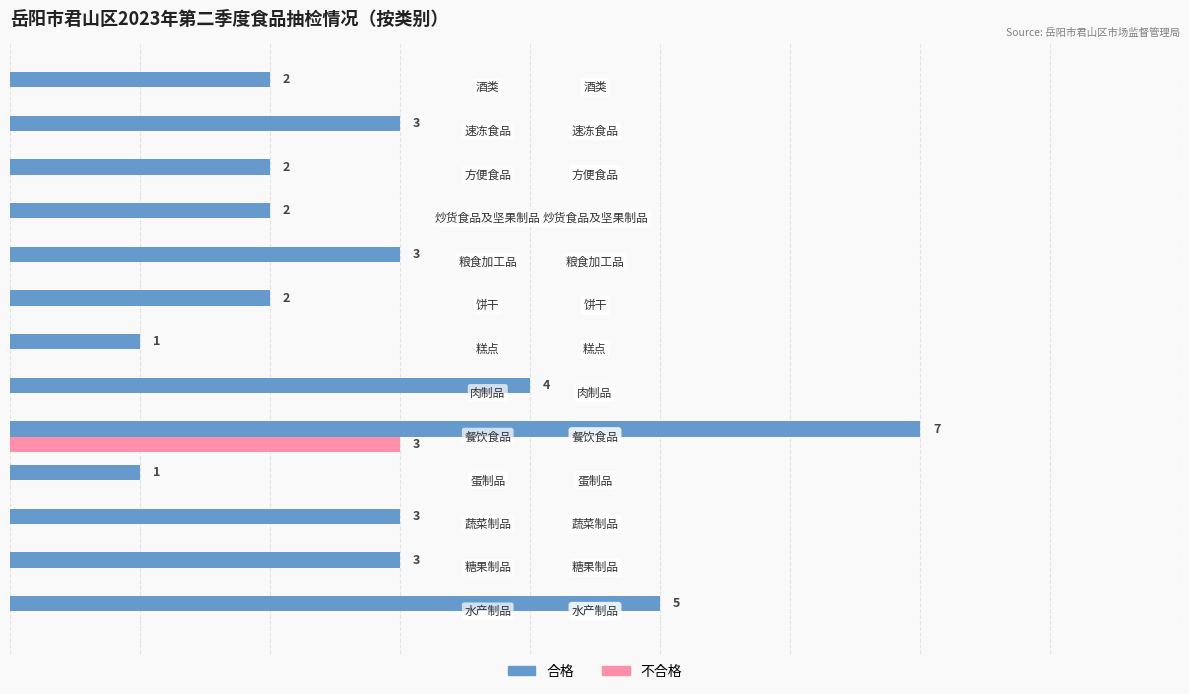

What are all the series names shown in the legend?

合格, 不合格